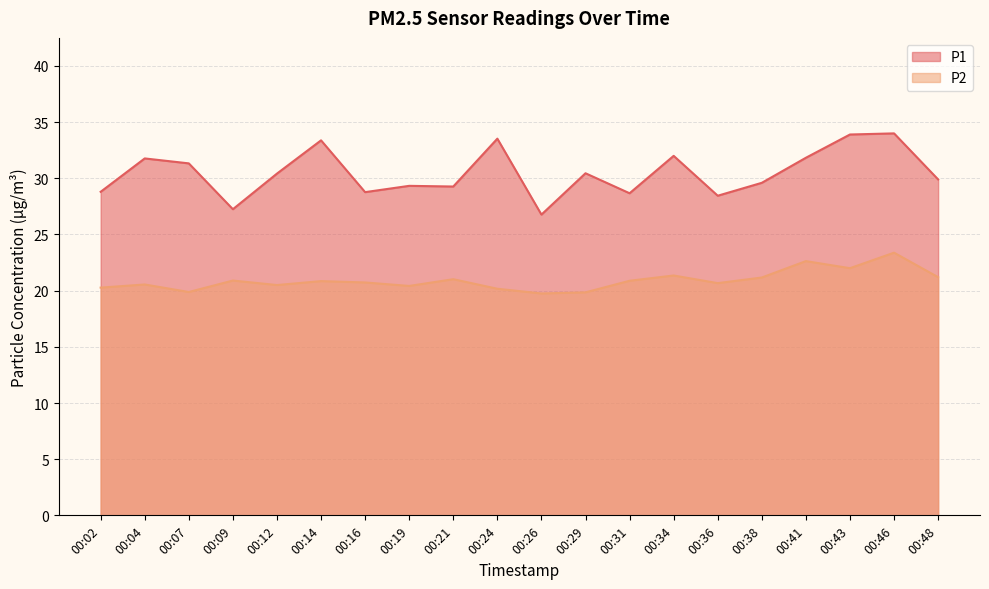

True or false: P2 and P1 intersect in this chart.

False